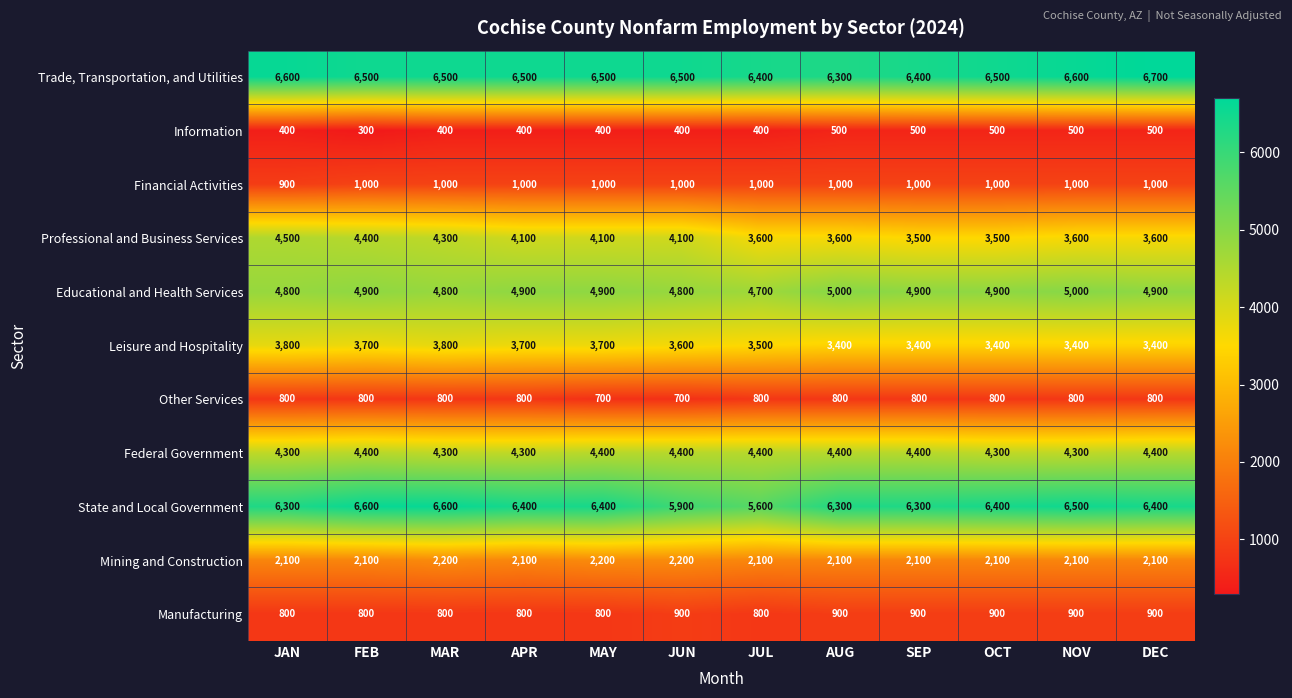

What is the total value across all series at MAY?

35100